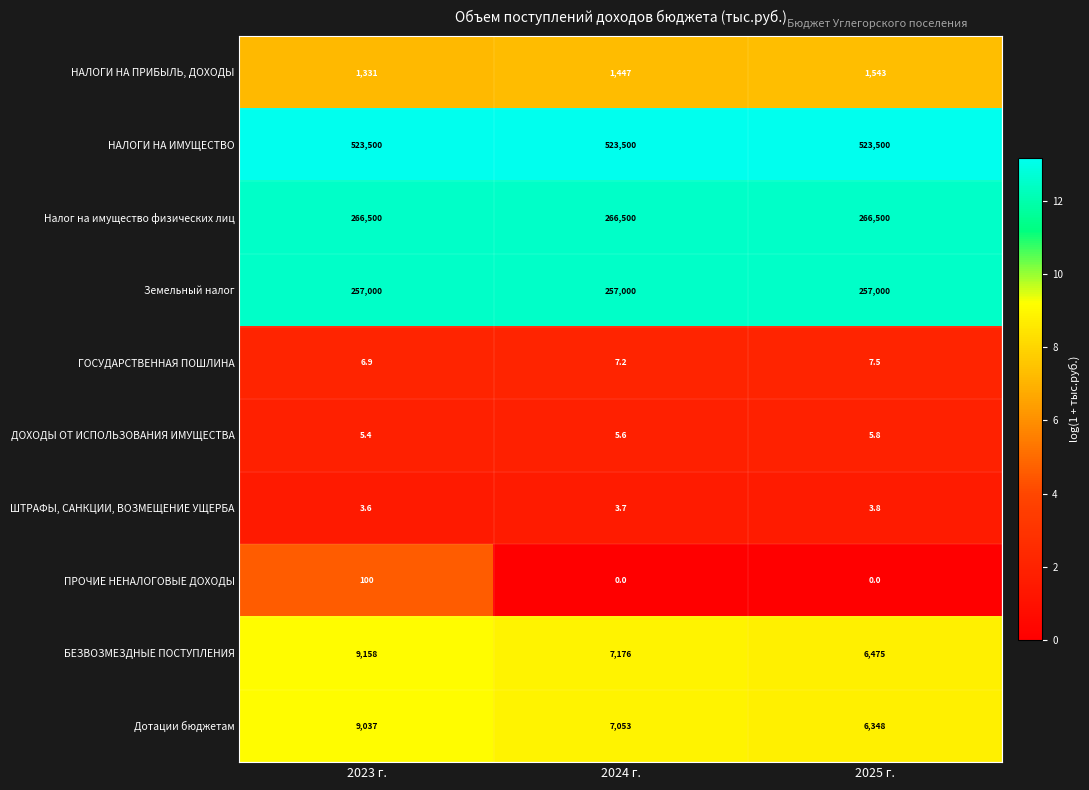

At how many categories does at least one series exceed 6?

3